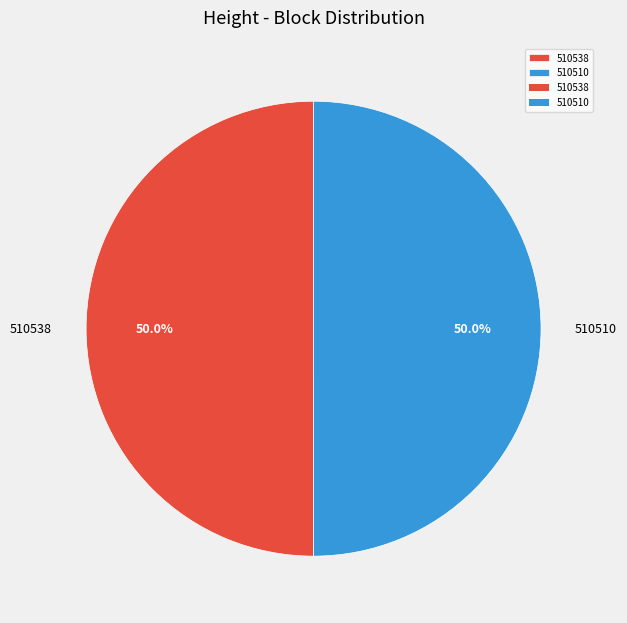

What is the ratio of the value at 510510 to the value at 510538?

1.0